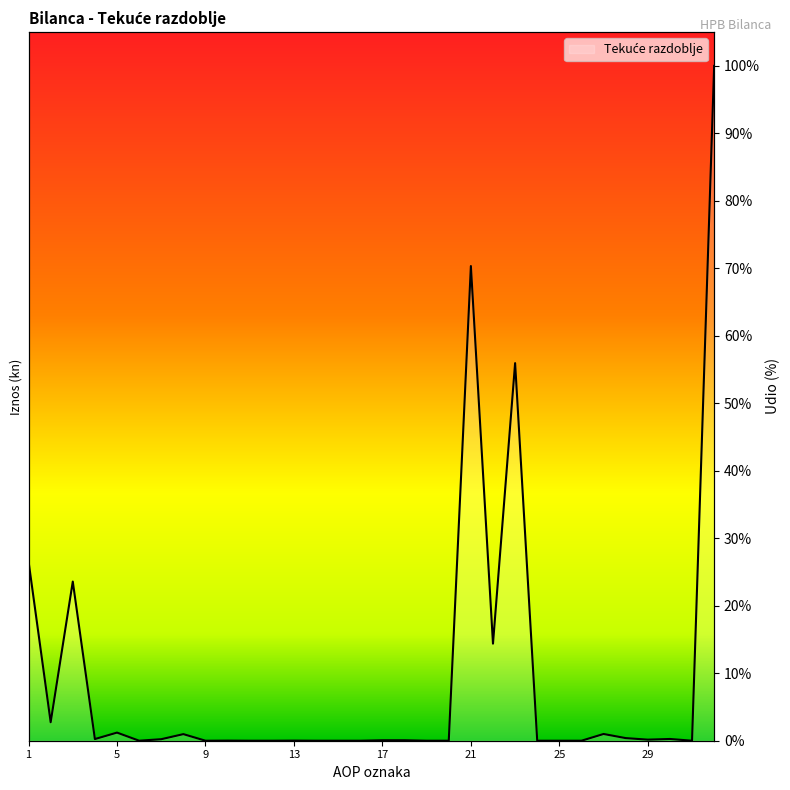

True or false: the data shows 2.7 at 2.

True